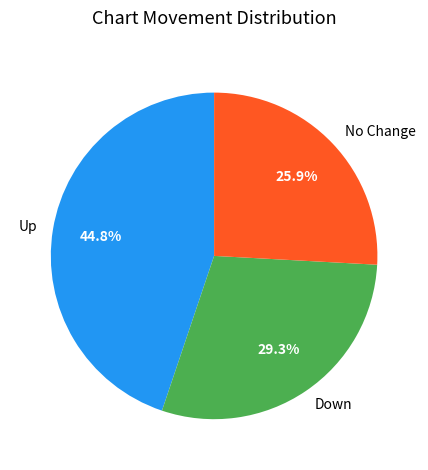

Do Up and No Change together represent more than half of the pie?

Yes